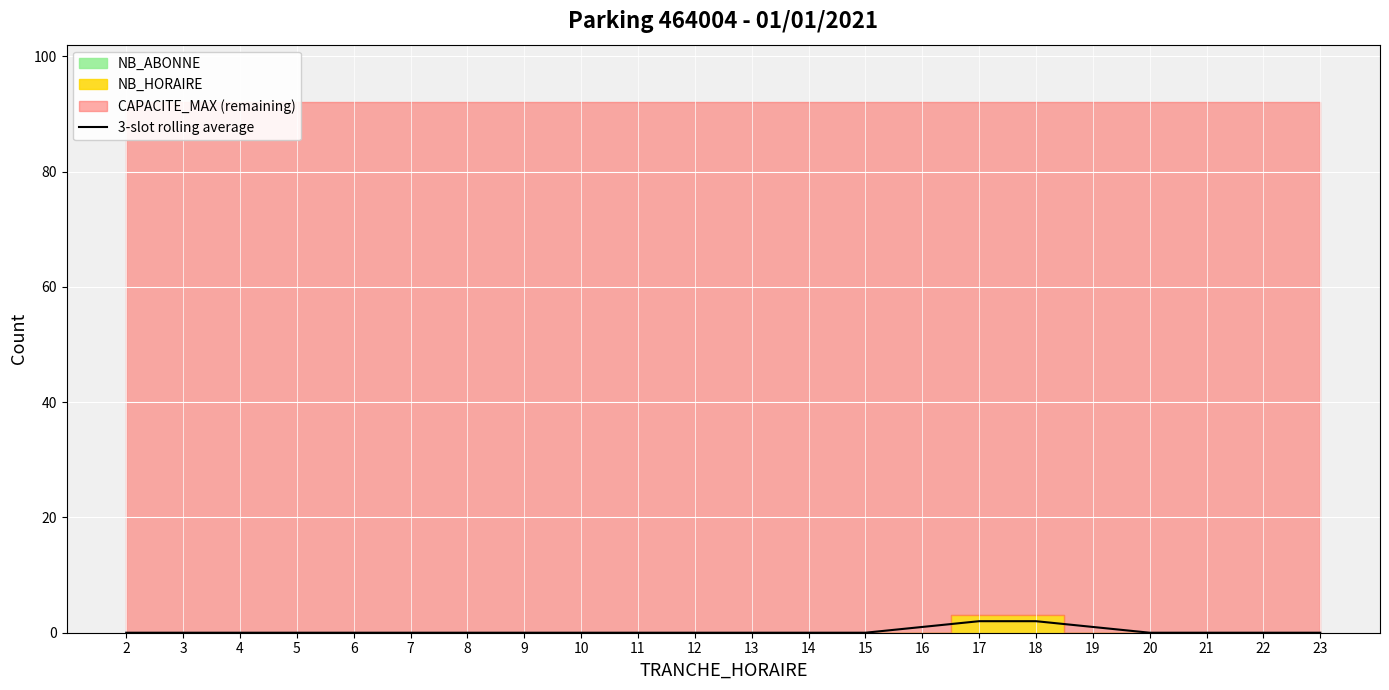

Rank the categories by value from lowest to highest.

2, 3, 4, 5, 6, 7, 8, 9, 10, 11, 12, 13, 14, 15, 20, 21, 22, 23, 16, 19, 17, 18